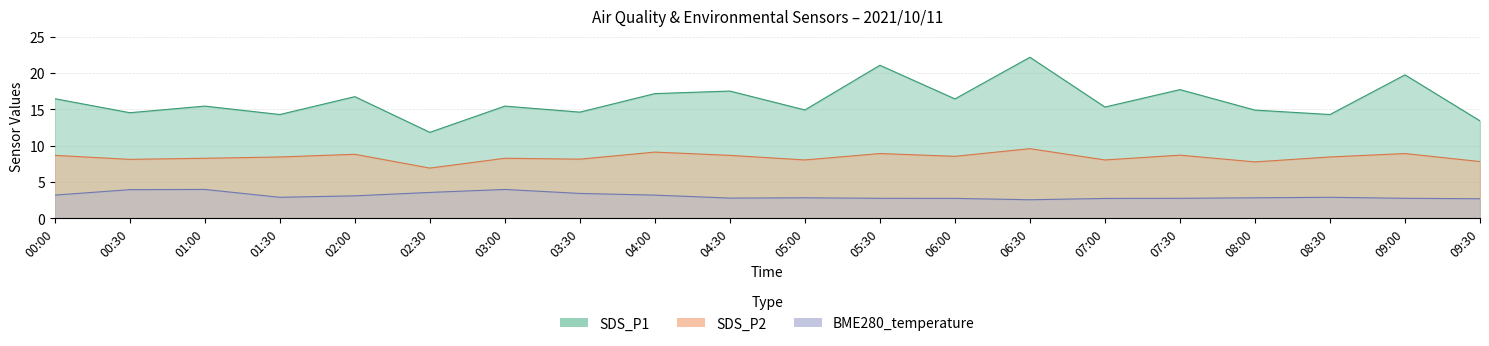

What is the sum of the BME280_temperature values at 02:00 and 00:30?

7.0